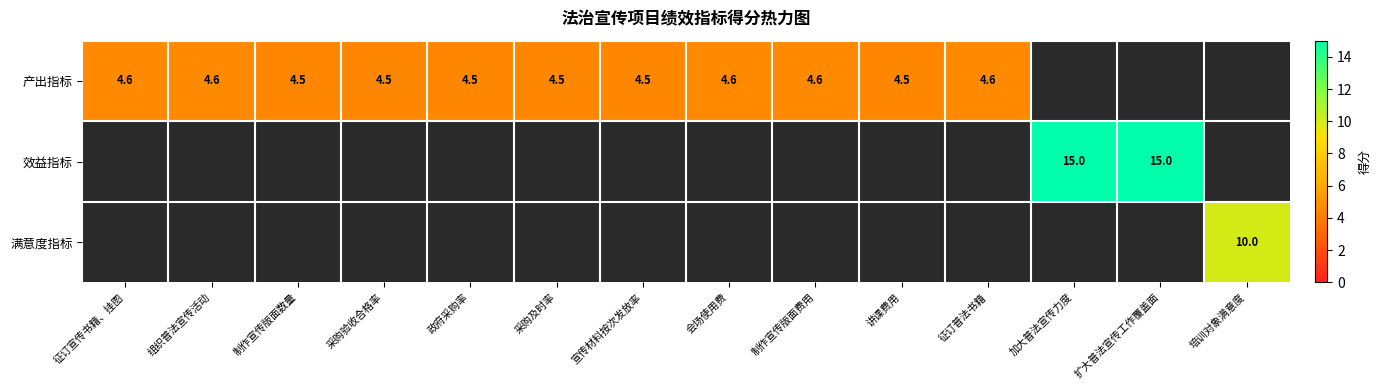

Is it true that 产出指标 equals 7.8 at 采购及时率?

False